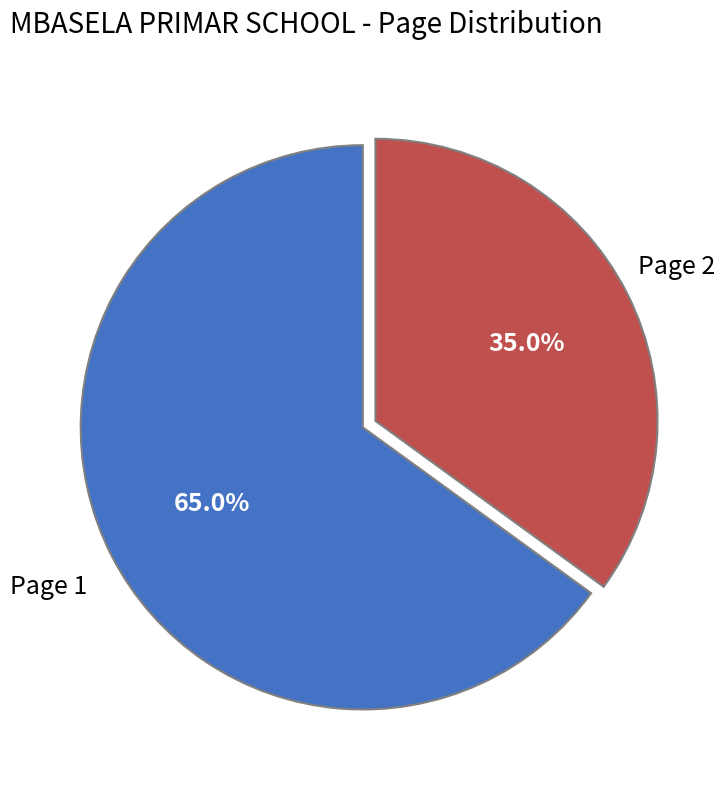

To the nearest percent, what is the average slice percentage?

50%